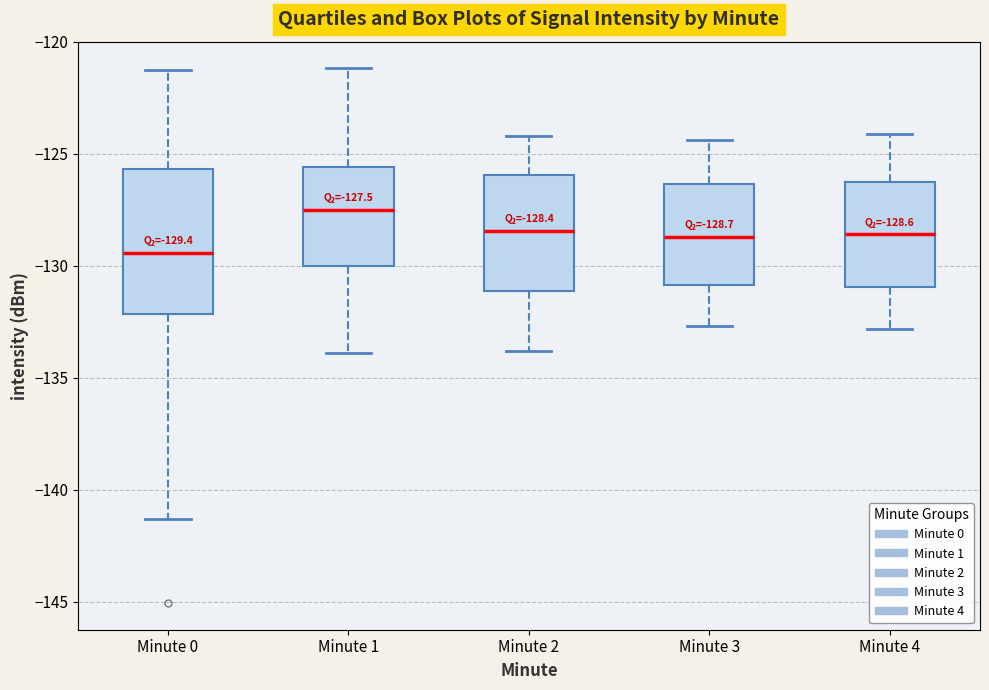

Which box's median line is the highest?

Minute 1